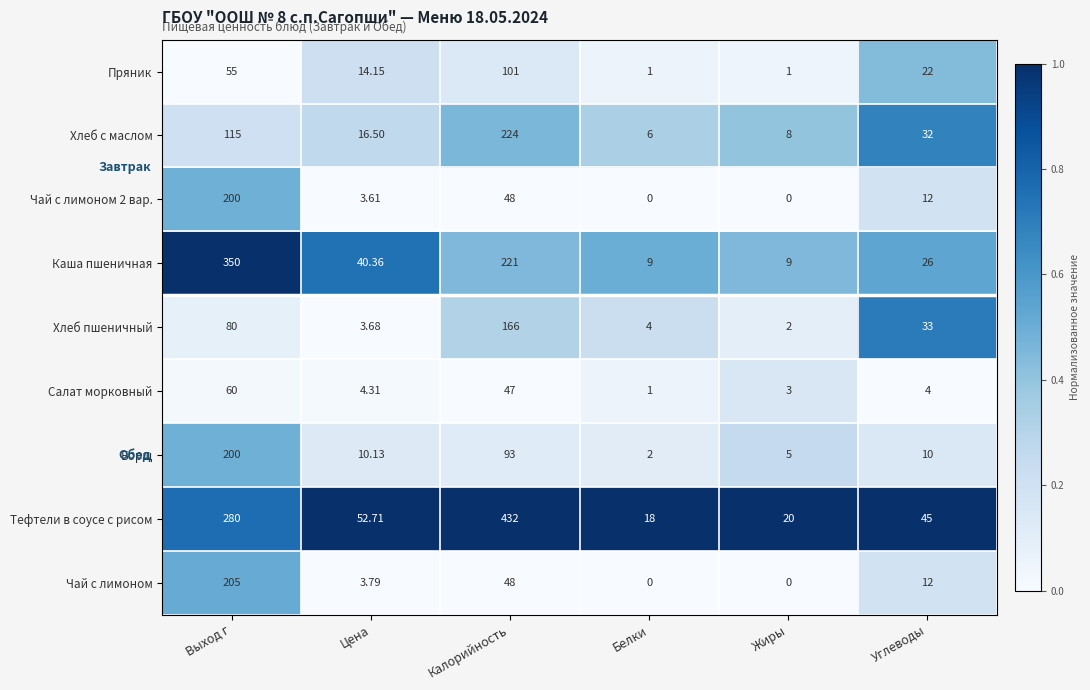

Which series has the largest total across all categories?

Тефтели в соусе с рисом